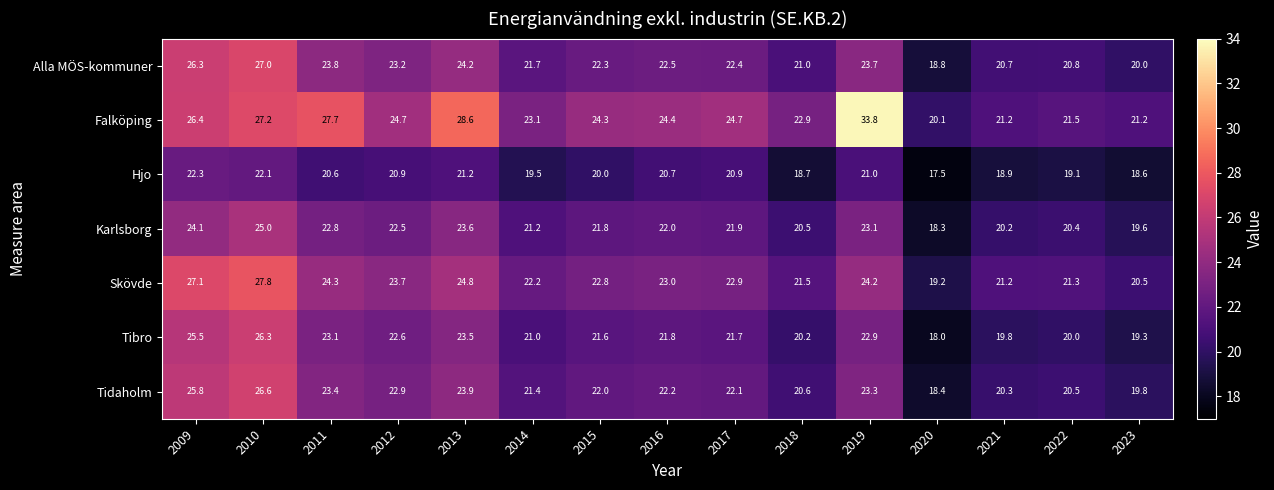

Between 2019 and 2022, which series saw the biggest shift?

Falköping